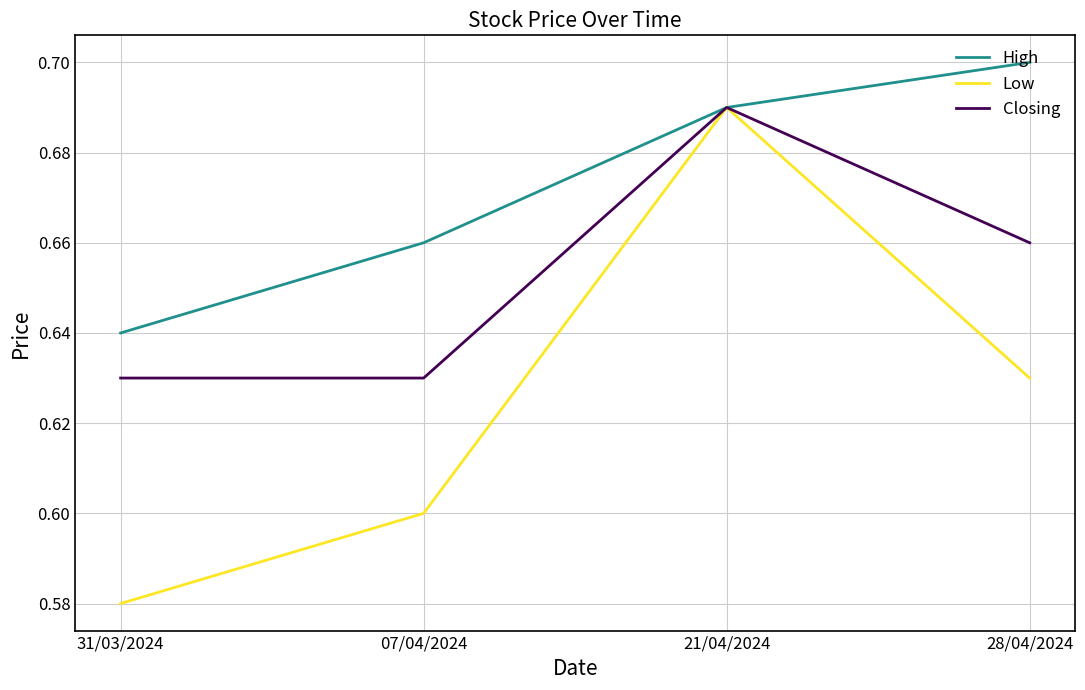

At which category is the sum across all series the highest?

21/04/2024